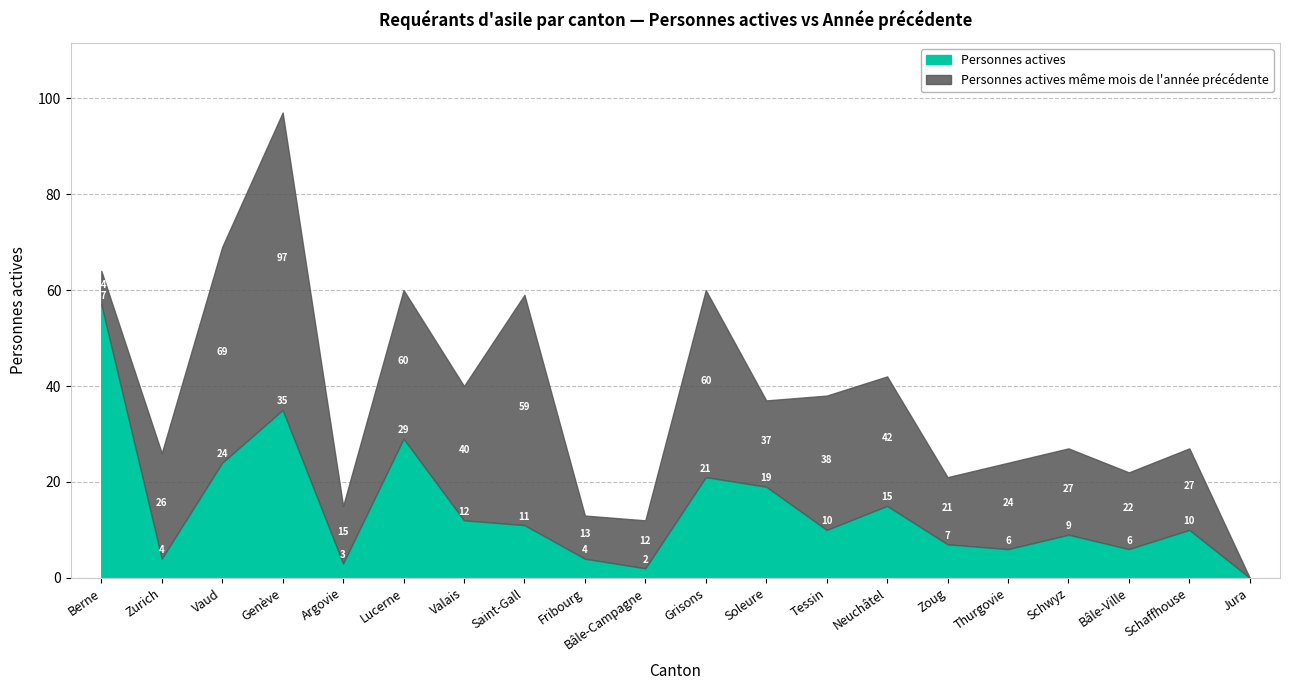

True or false: Personnes actives même mois de l'année précédente has a value of 0 at Jura.

True